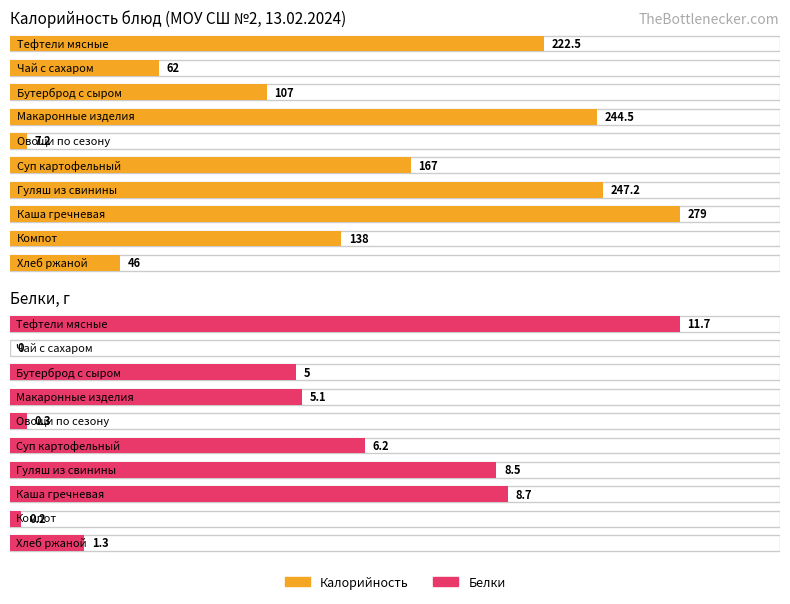

Does the chart contain any negative values?

No